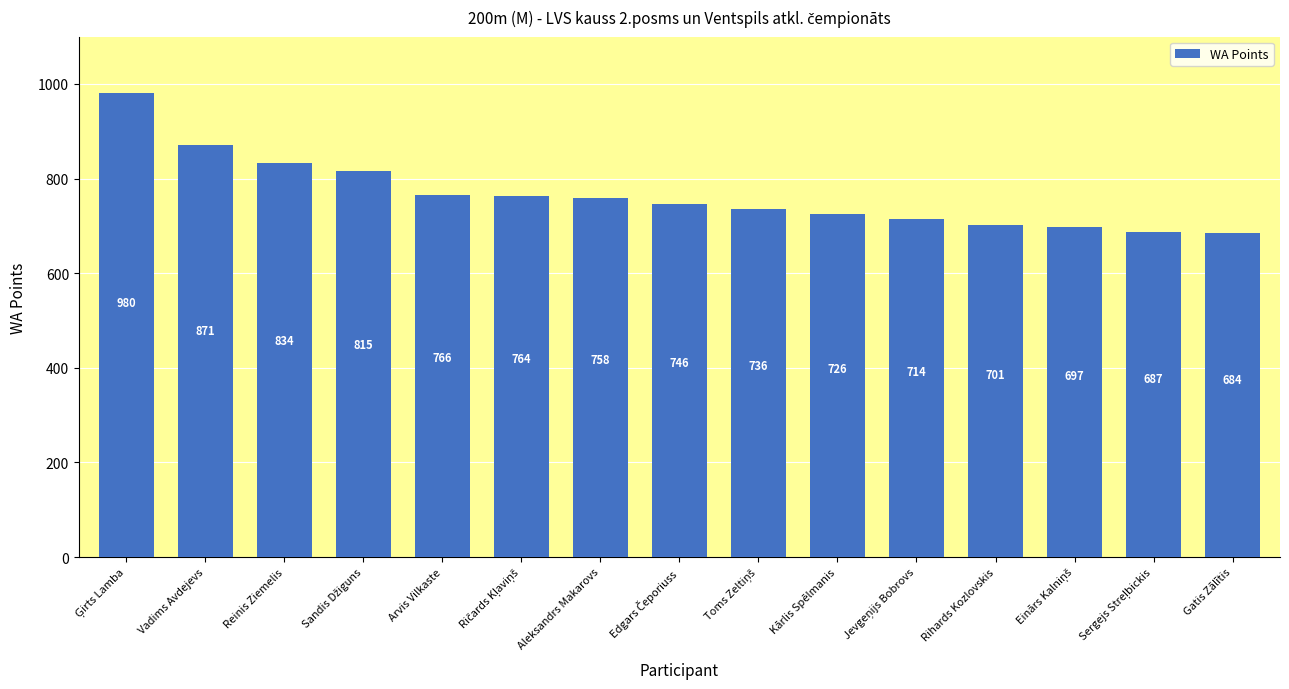

What is the minimum value shown in the chart?

684